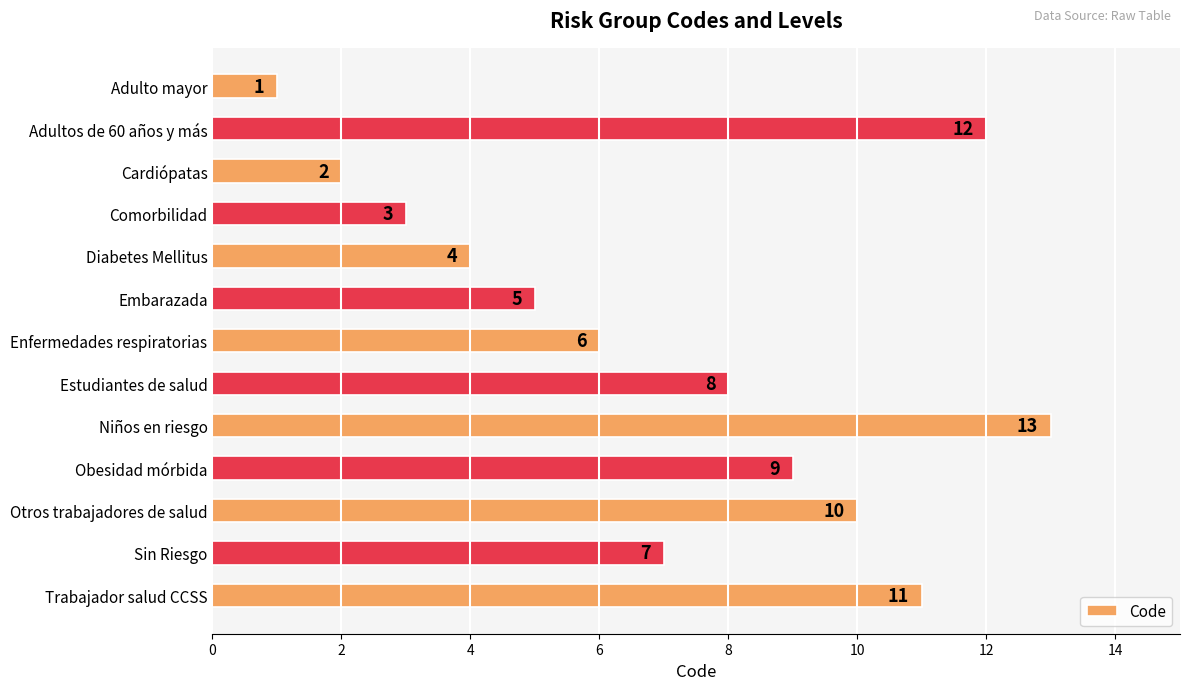

Rank the categories by value from lowest to highest.

Adulto mayor, Cardiópatas, Comorbilidad, Diabetes Mellitus, Embarazada, Enfermedades respiratorias, Sin Riesgo, Estudiantes de salud, Obesidad mórbida, Otros trabajadores de salud, Trabajador salud CCSS, Adultos de 60 años y más, Niños en riesgo